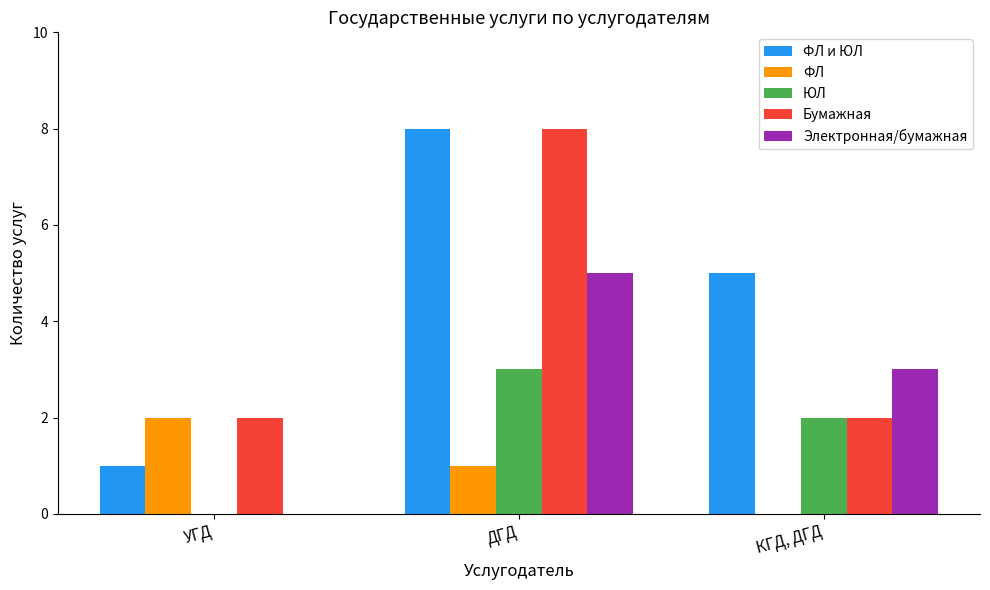

Reading left to right, list all the values displayed in this chart.

ФЛ и ЮЛ: УГД=1	ДГД=8	КГД, ДГД=5
ФЛ: УГД=2	ДГД=1	КГД, ДГД=0
ЮЛ: УГД=0	ДГД=3	КГД, ДГД=2
Бумажная: УГД=2	ДГД=8	КГД, ДГД=2
Электронная/бумажная: УГД=0	ДГД=5	КГД, ДГД=3